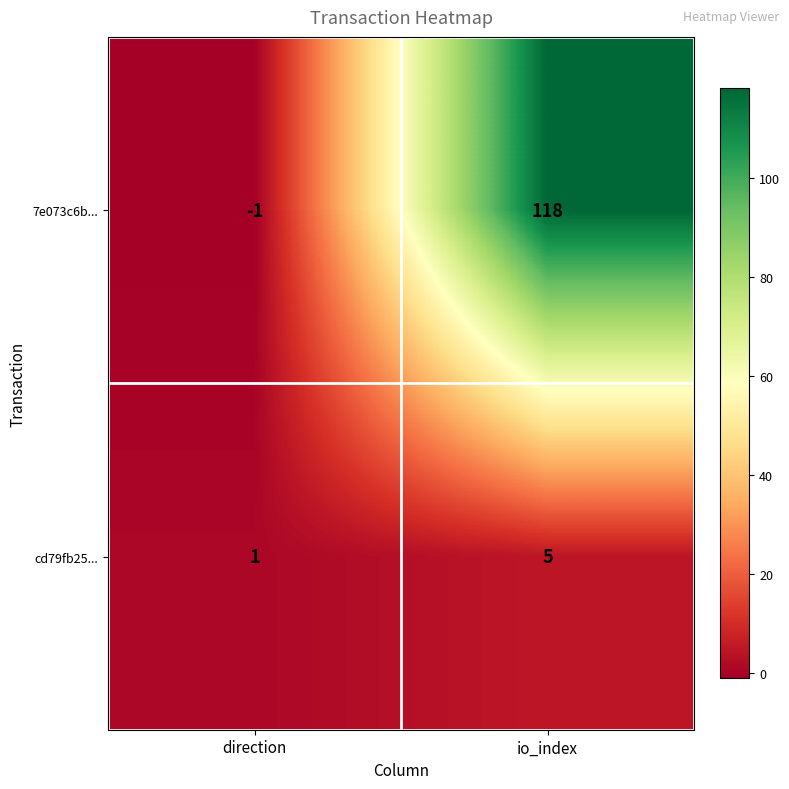

What is the minimum value shown in the chart?

-1